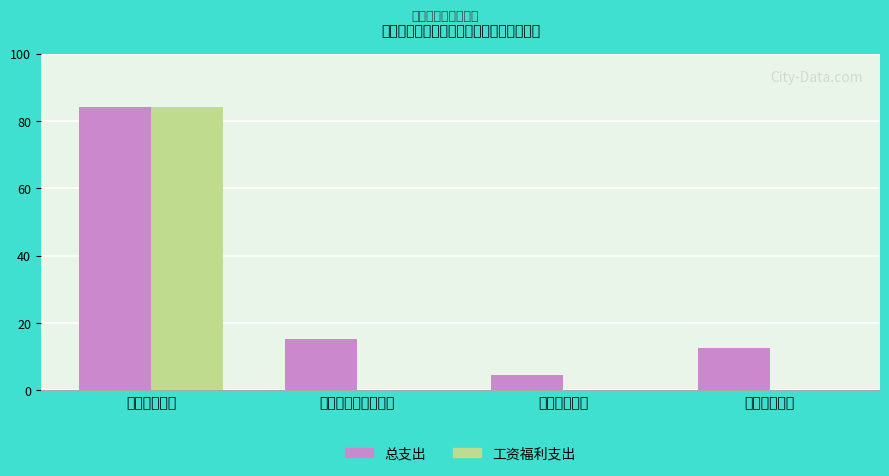

Which series has the largest total across all categories?

总支出